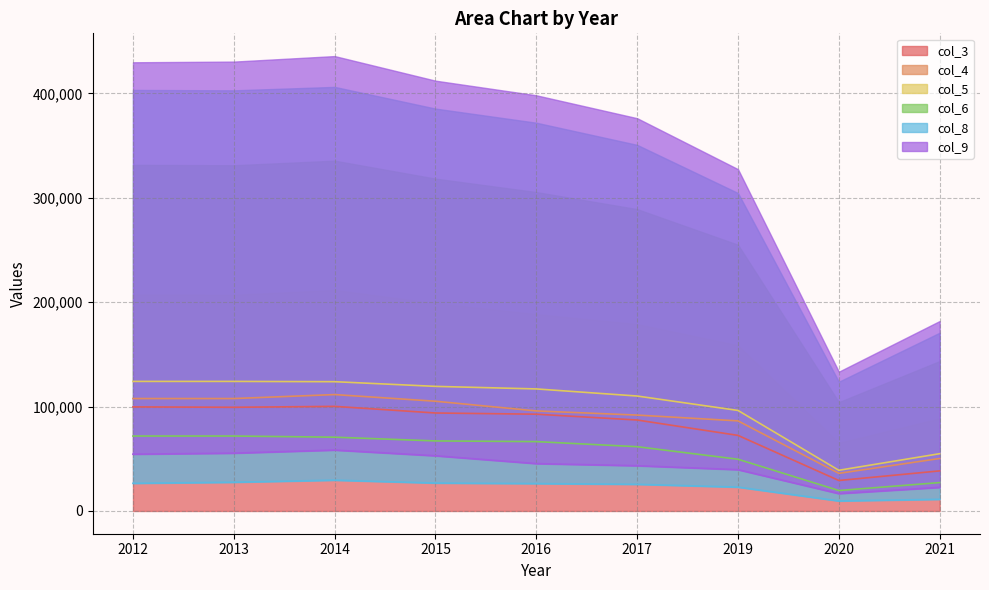

Reading left to right, extract all data points from this chart.

col_3: 2012=99690	2013=99309	2014=100183	2015=93843	2016=92697	2017=87122	2019=72398	2020=29203	2021=38400
col_4: 2012=107679	2013=107679	2014=111488	2015=105104	2016=95823	2017=91848	2019=86289	2020=36023	2021=50271
col_5: 2012=124096	2013=124096	2014=123824	2015=119339	2016=116898	2017=110092	2019=96281	2020=38972	2021=54867
col_6: 2012=71785	2013=71785	2014=70670	2015=67095	2016=66437	2017=61571	2019=49554	2020=19596	2021=27199
col_8: 2012=26501	2013=27524	2014=29513	2015=26748	2016=26260	2017=25551	2019=22844	2020=9607	2021=11201
col_9: 2012=54388	2013=55368	2014=58334	2015=52860	2016=45362	2017=43327	2019=39562	2020=16647	2021=22603